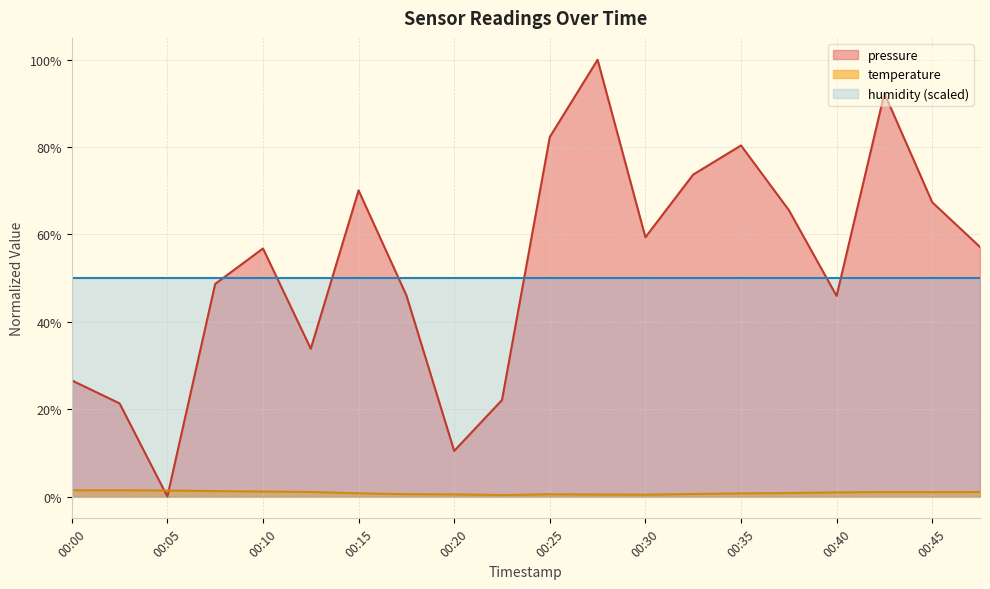

Which series has the widest spread of values?

pressure